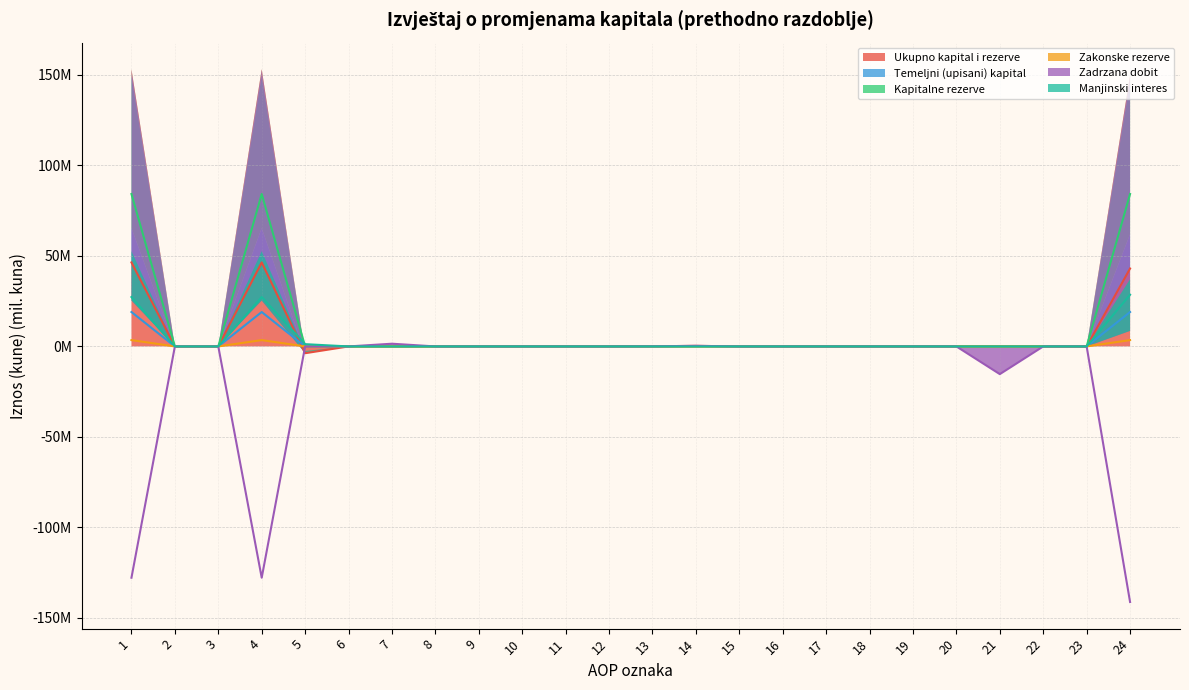

The value of Manjinski interes at 6 is 0.0. True or false?

True